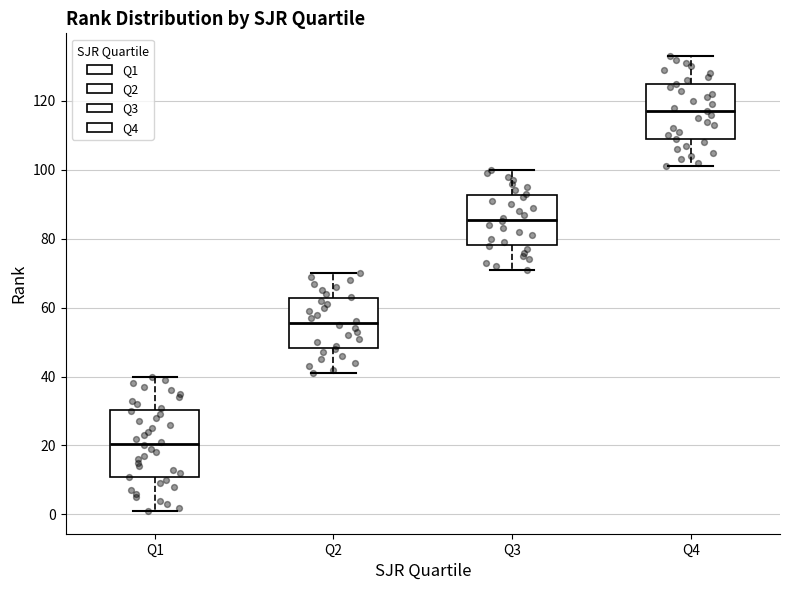

Reading left to right, read every box against the y-axis: the position of its median line, the range the box covers, and the ends of its whiskers. The values are not printed on the chart, so give them approximately, as read against the axis.

Q1: median 20, box 10 to 30, whiskers 2 to 40
Q2: median 56, box 48 to 62, whiskers 42 to 70
Q3: median 86, box 78 to 92, whiskers 72 to 100
Q4: median 118, box 110 to 126, whiskers 102 to 134